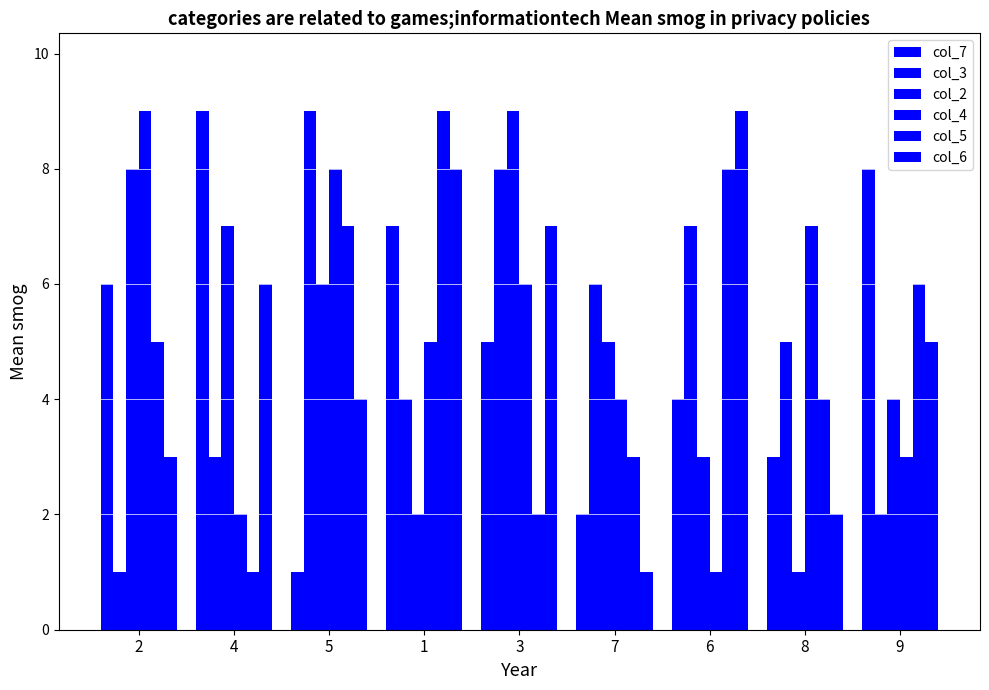

How many bars are there in each group?

6